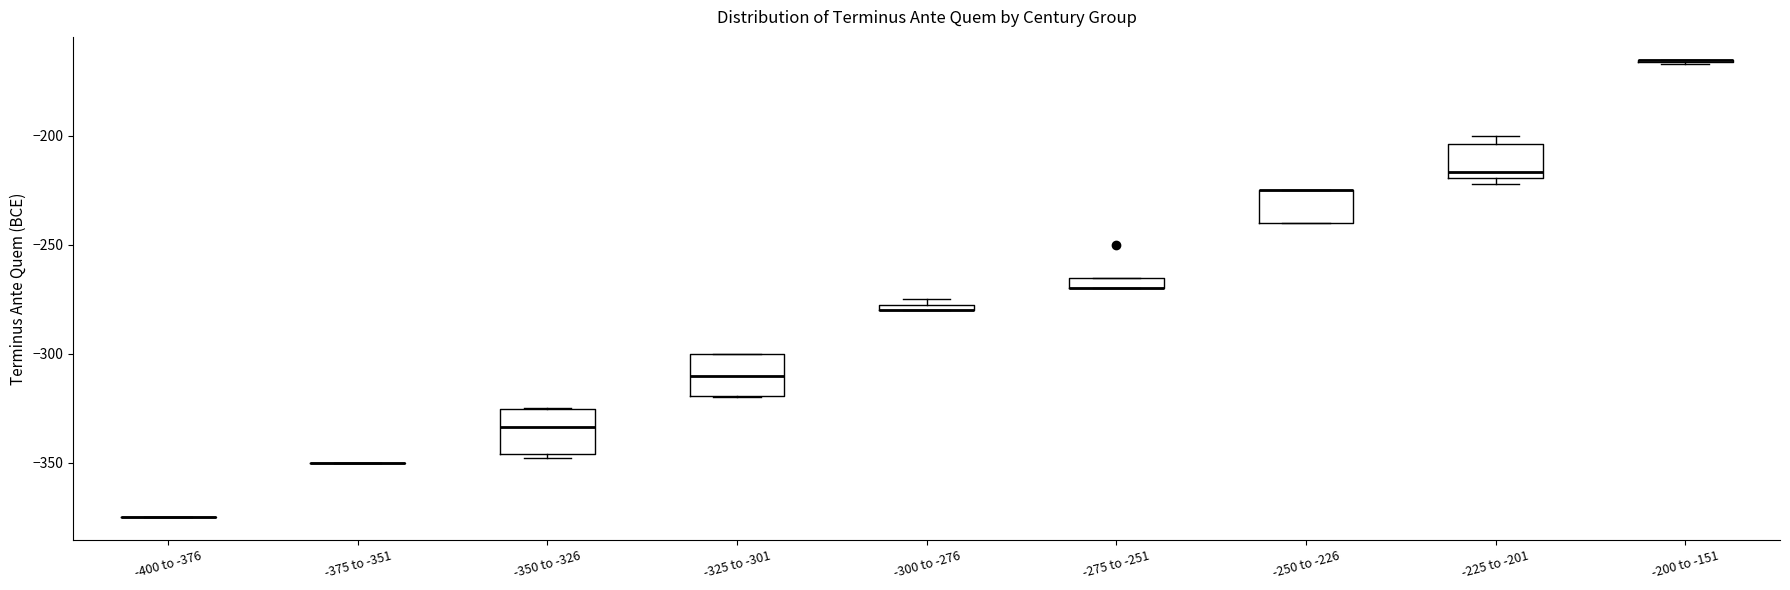

Where does the median line of the box for -325 to -301 sit on the y-axis? The values are not printed on the chart, so give them approximately, as read against the axis.

-310